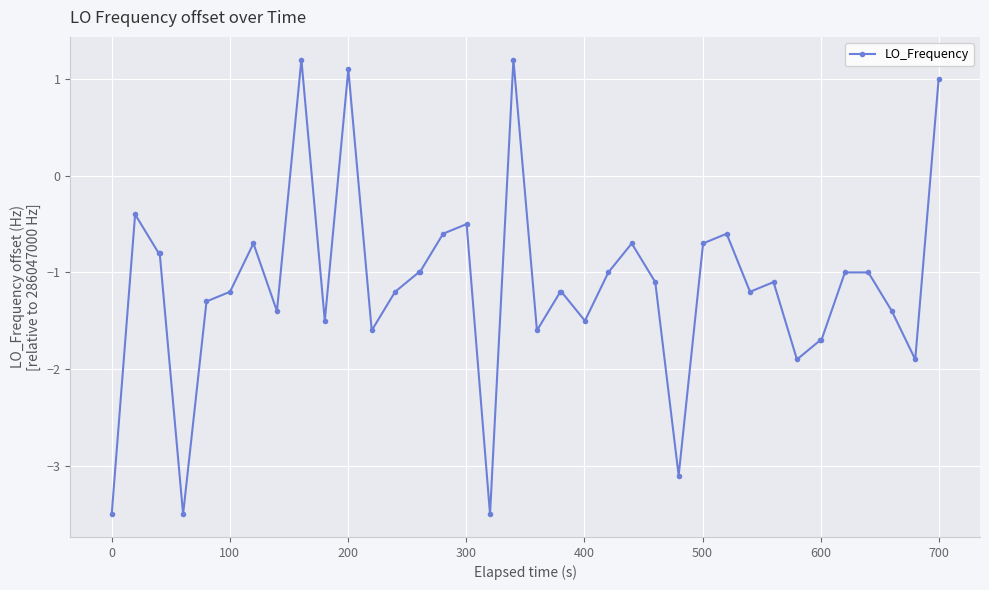

What is the difference between the maximum and minimum values?

4.7